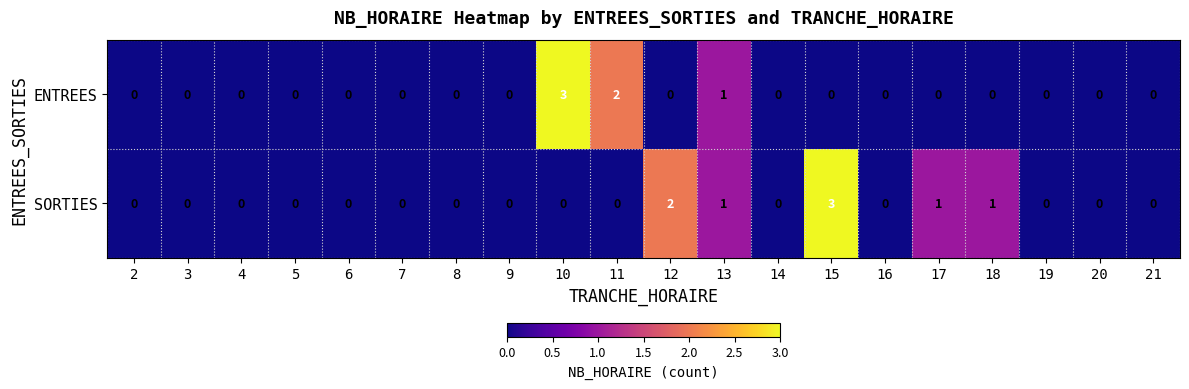

The value of ENTREES at 20 is -2. True or false?

False